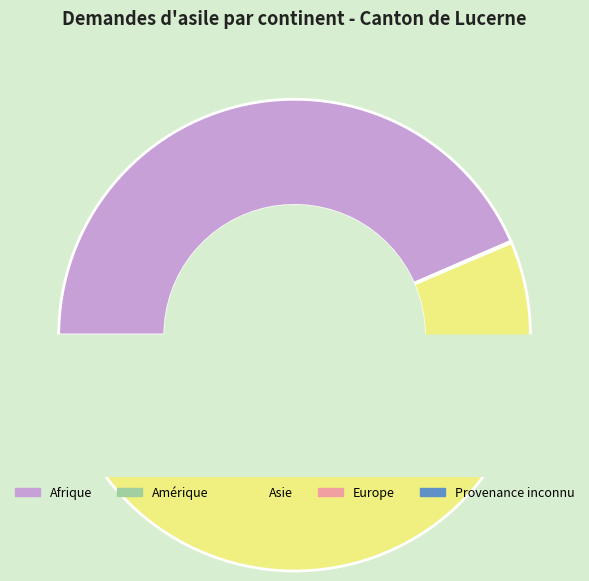

Combined, what portion of the pie is Afrique and Amérique?

43.6%